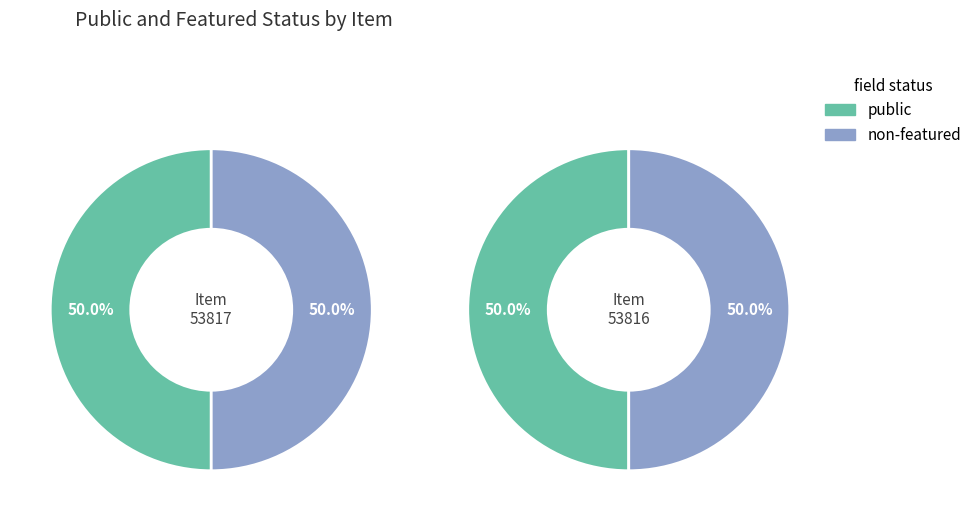

How many segments does this pie chart have?

2